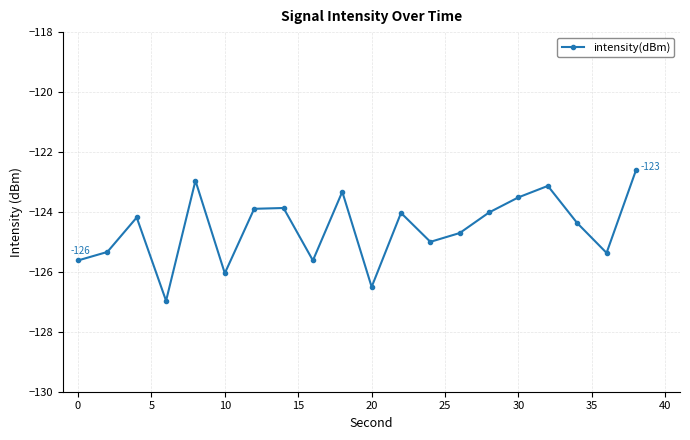

What is the value of the 6th point from the left?

-126.0